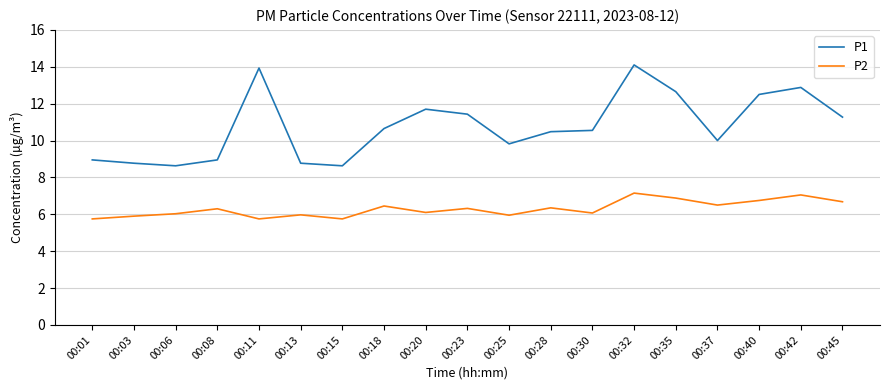

How many series are shown in this chart?

2